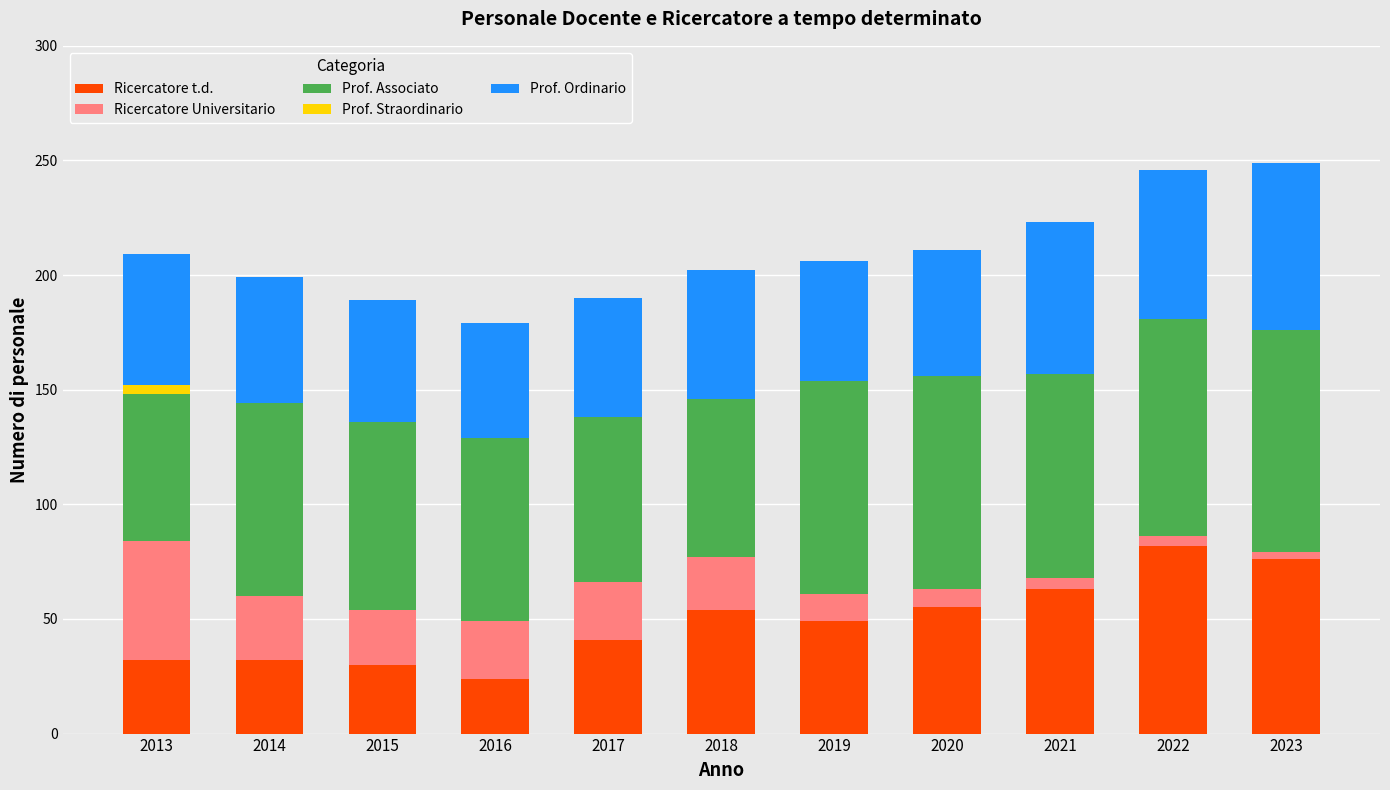

What is the highest value of the Ricercatore t.d. series?

82